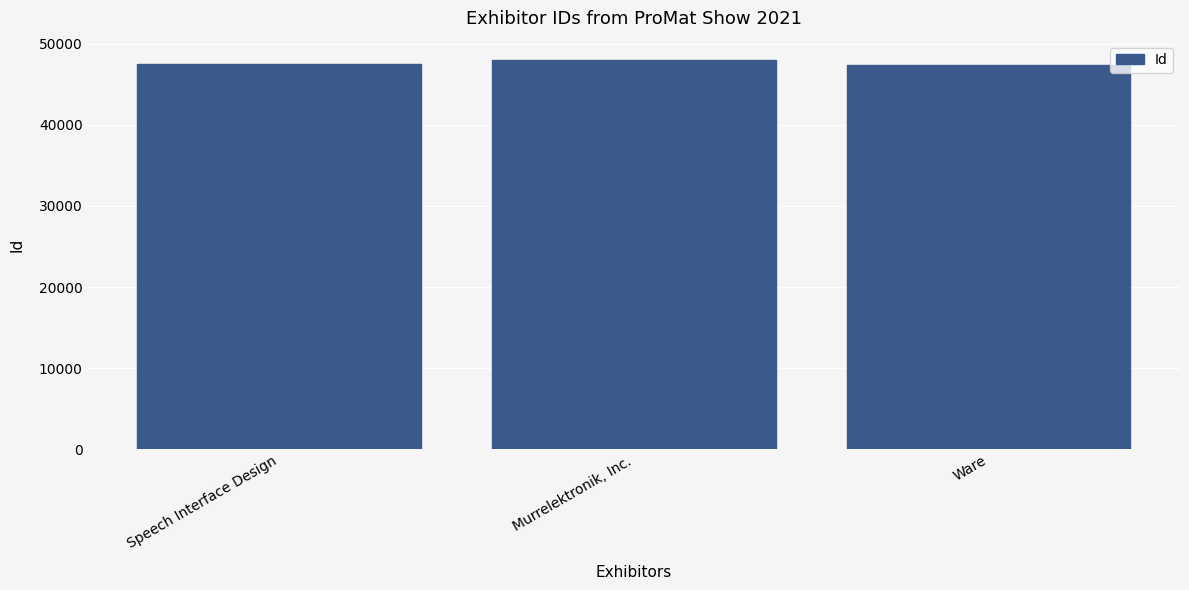

What is the change in value from Speech Interface Design to Ware?

-86